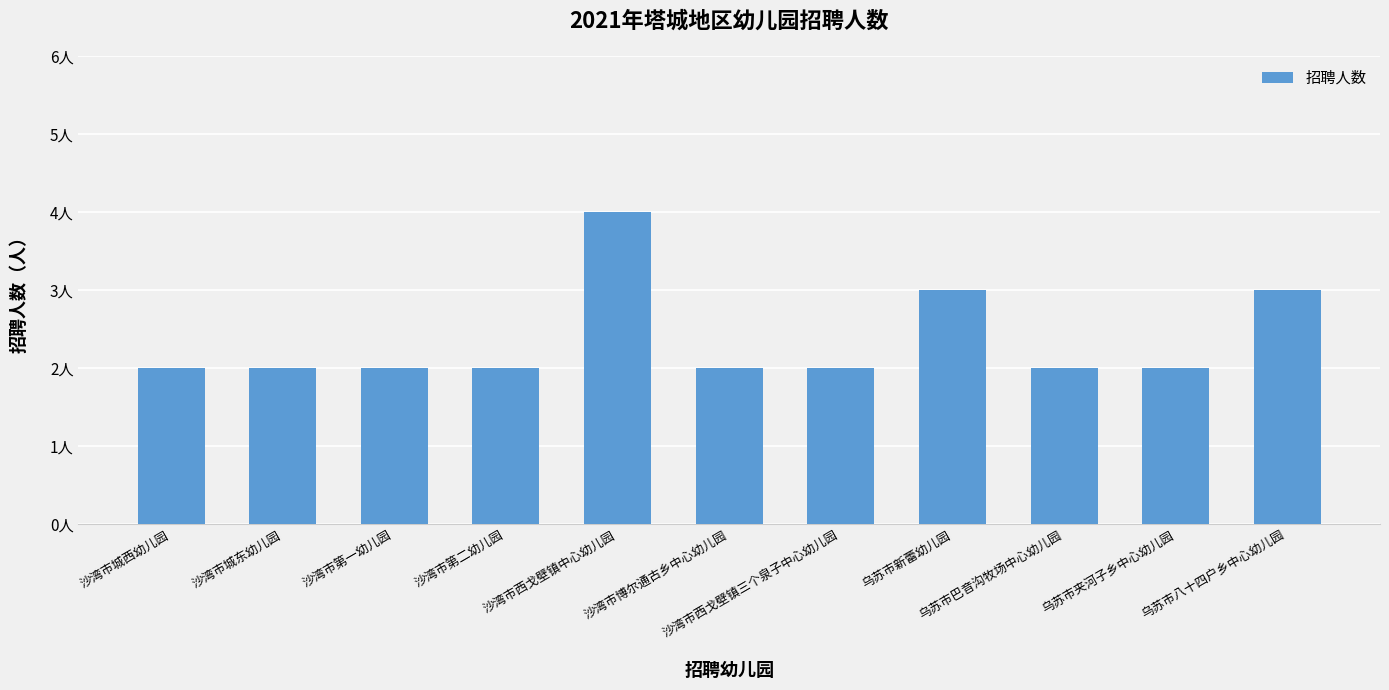

Does the chart contain any negative values?

No